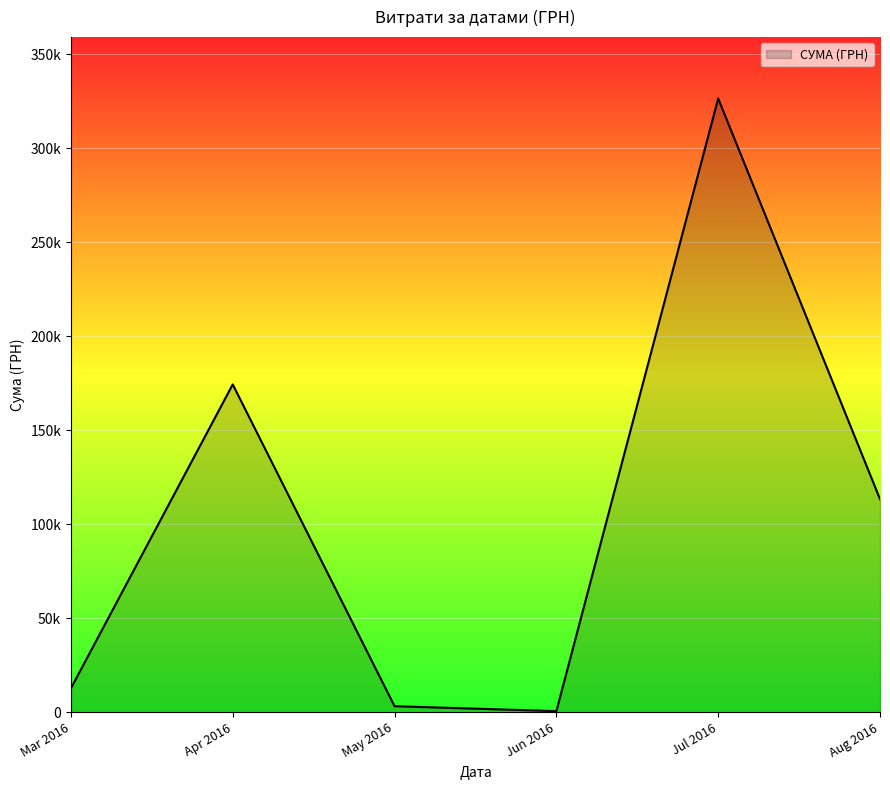

Which category has the highest value across all series?

Jul 2016